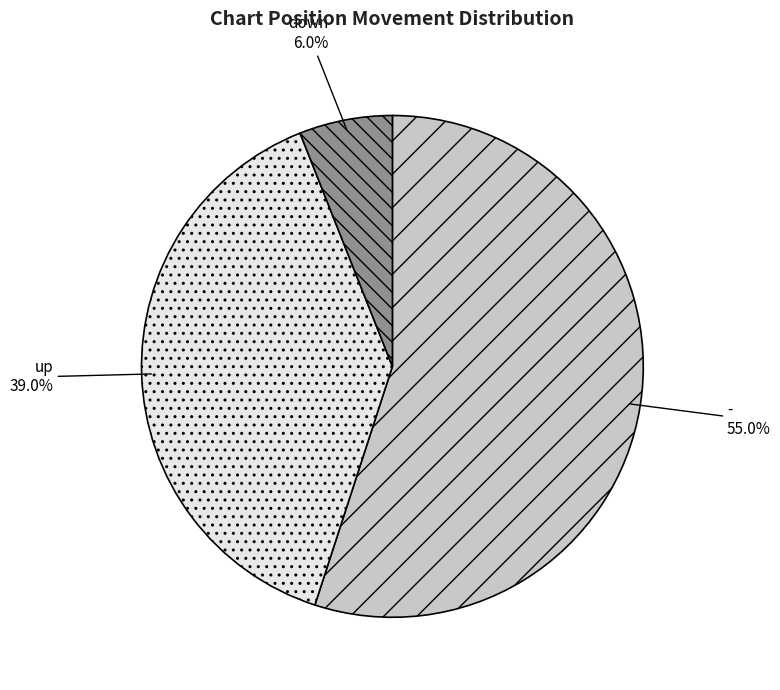

True or false: - accounts for 55% of the total.

True